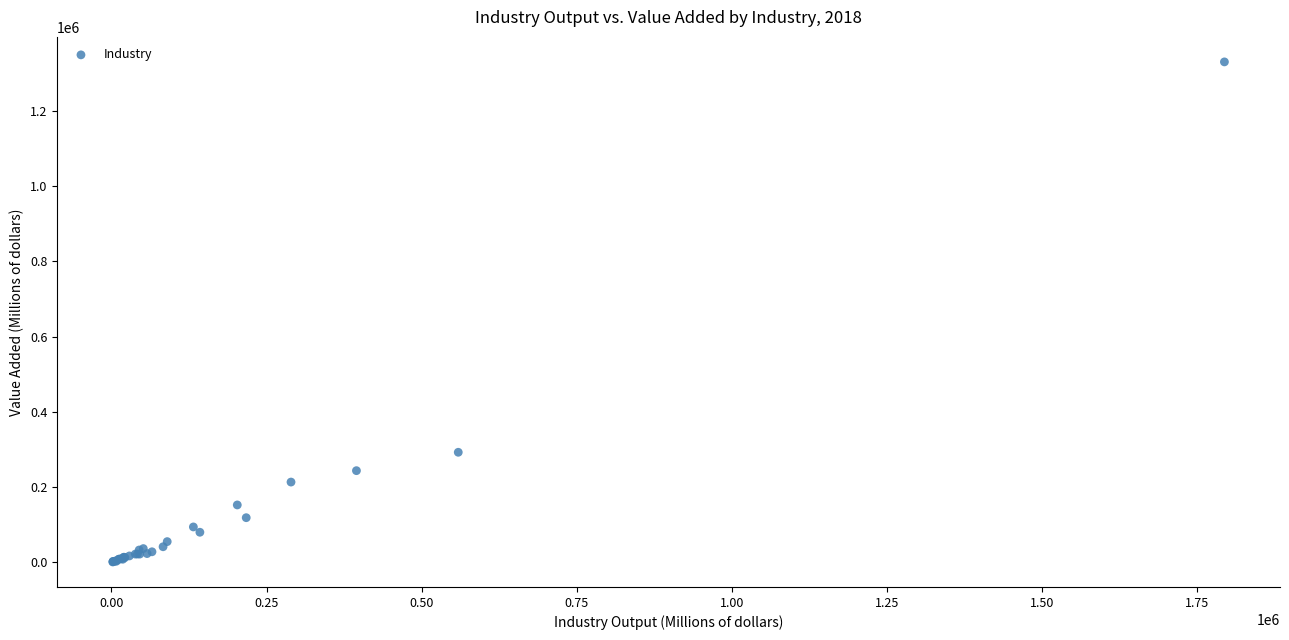

What Y value in the scatter plot is closest to 665425?

292504